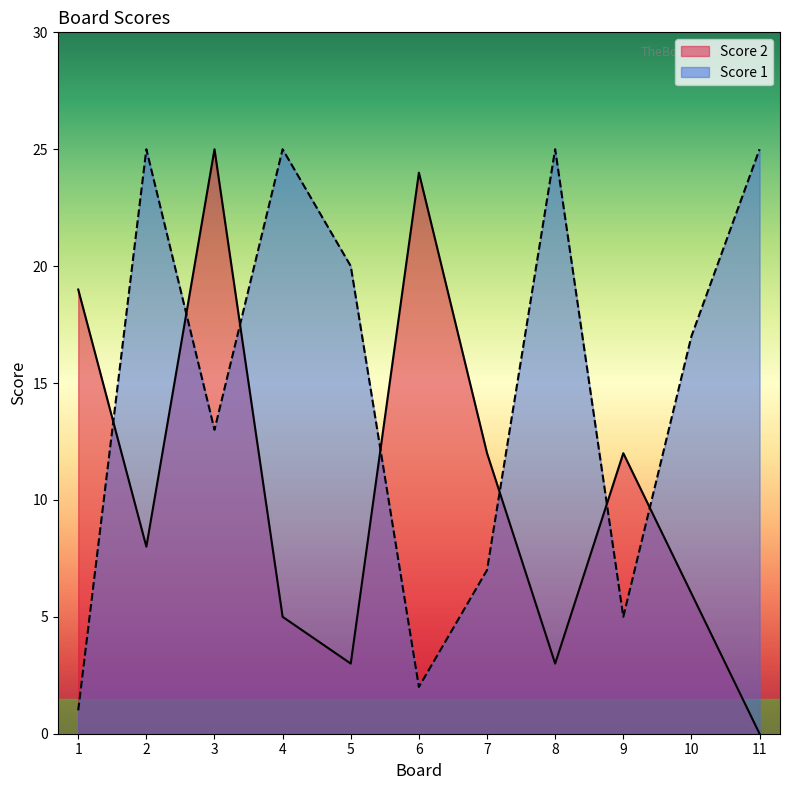

List the series in order of their overall mean, highest first.

Score 1, Score 2